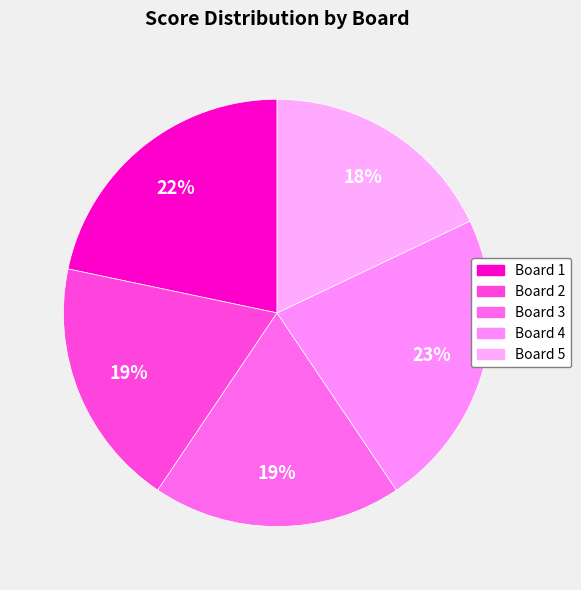

Combined, what portion of the pie is Board 3 and Board 2?

37.7%